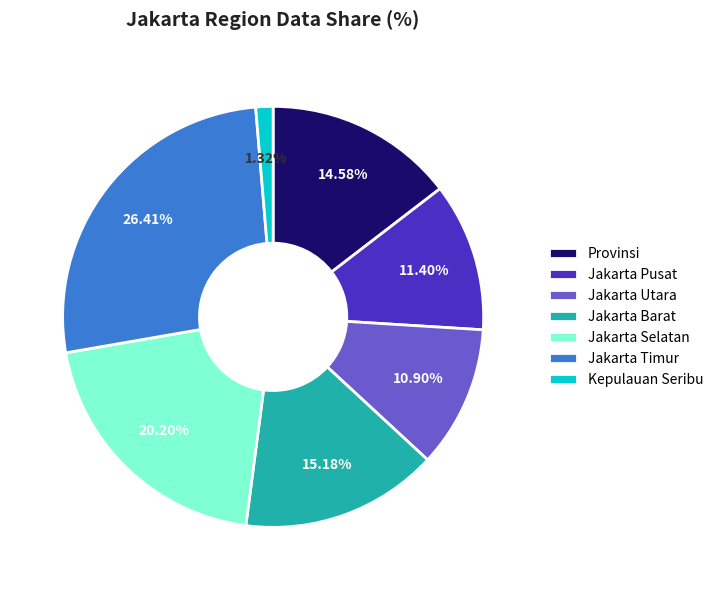

Does Jakarta Barat account for over 50% of the chart?

No